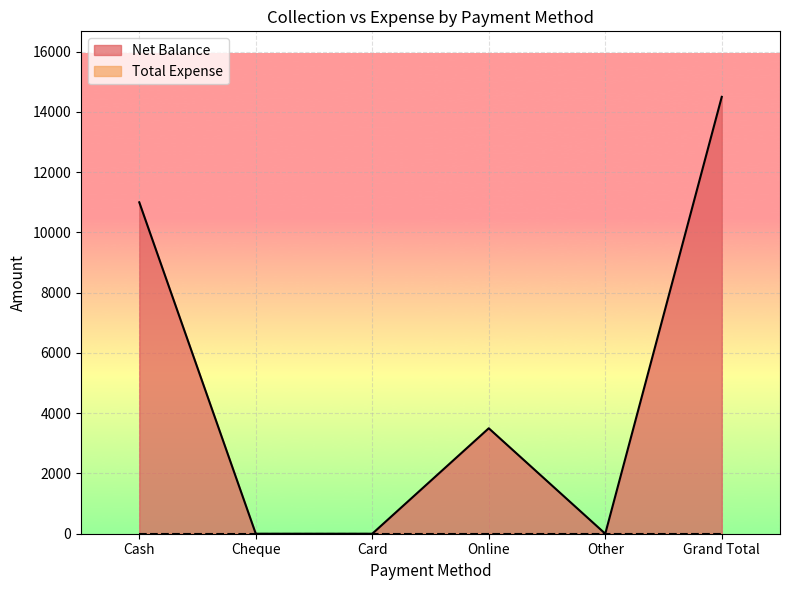

Rank the categories by value from highest to lowest.

Grand Total, Cash, Online, Cheque, Card, Other